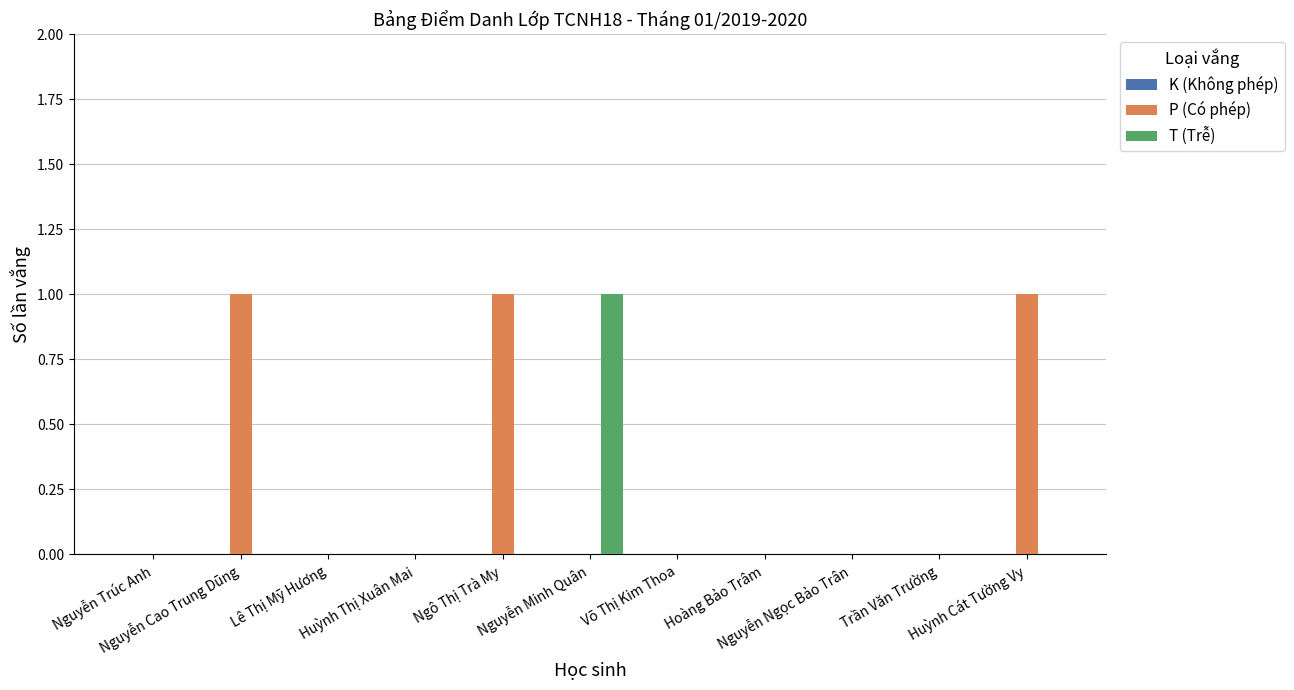

Which series has the largest total across all categories?

P (Có phép)